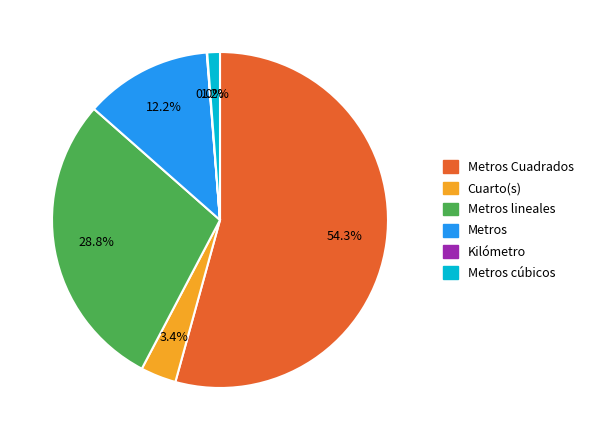

Is there any slice that represents more than half of the pie?

Yes